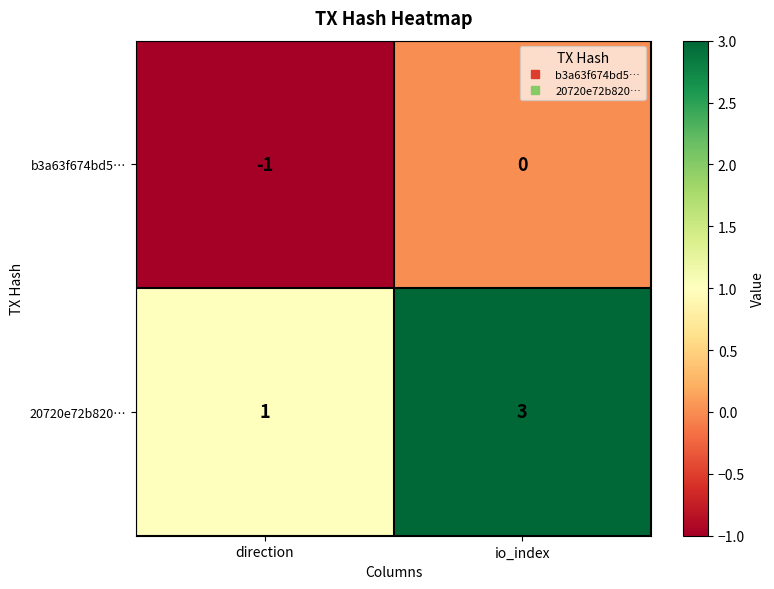

The b3a63f674bd5… series shows 0 at io_index. True or false?

True